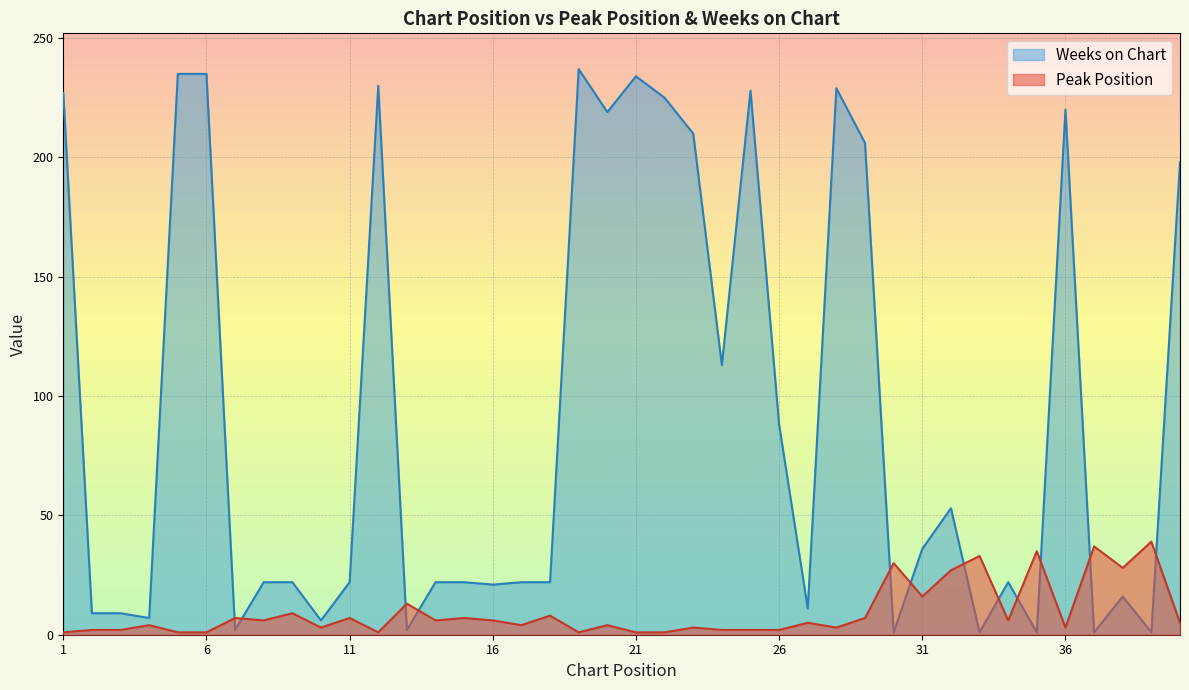

Between 23 and 27, which series saw the biggest shift?

Weeks on Chart